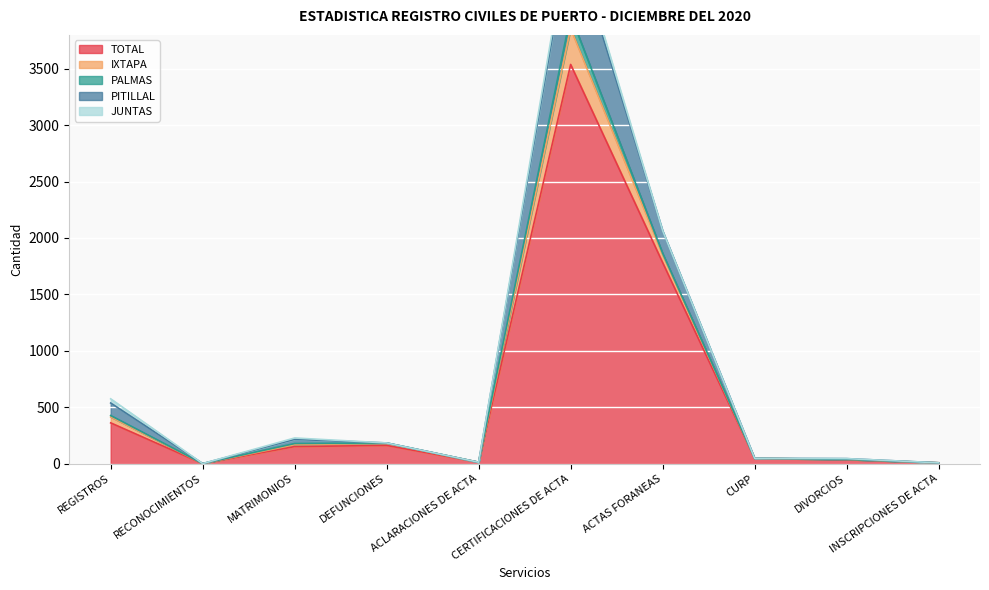

What is the maximum value shown in the chart?

3538